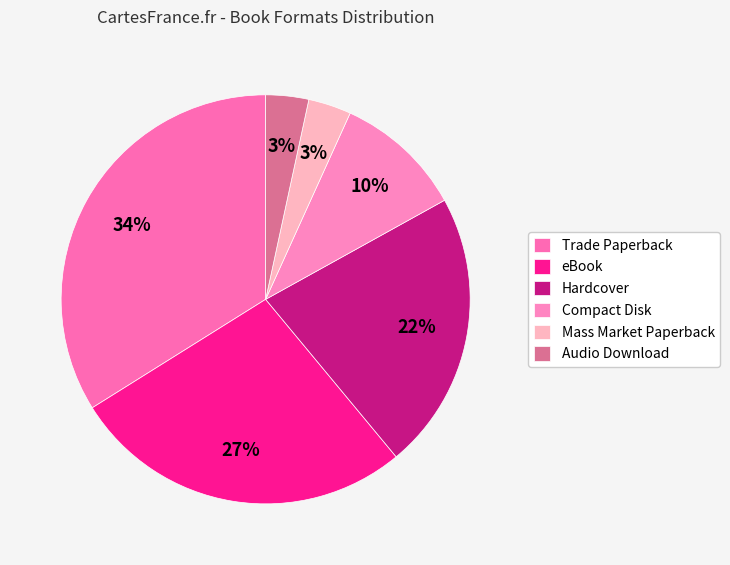

Rank the categories by value from lowest to highest.

Mass Market Paperback, Audio Download, Compact Disk, Hardcover, eBook, Trade Paperback